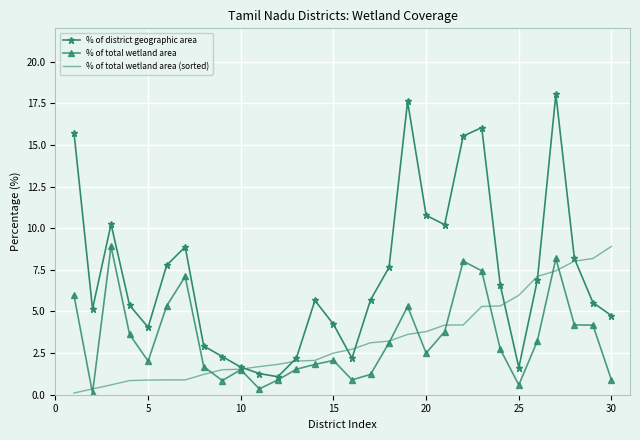

Which series has the largest range (max minus min)?

% of district geographic area